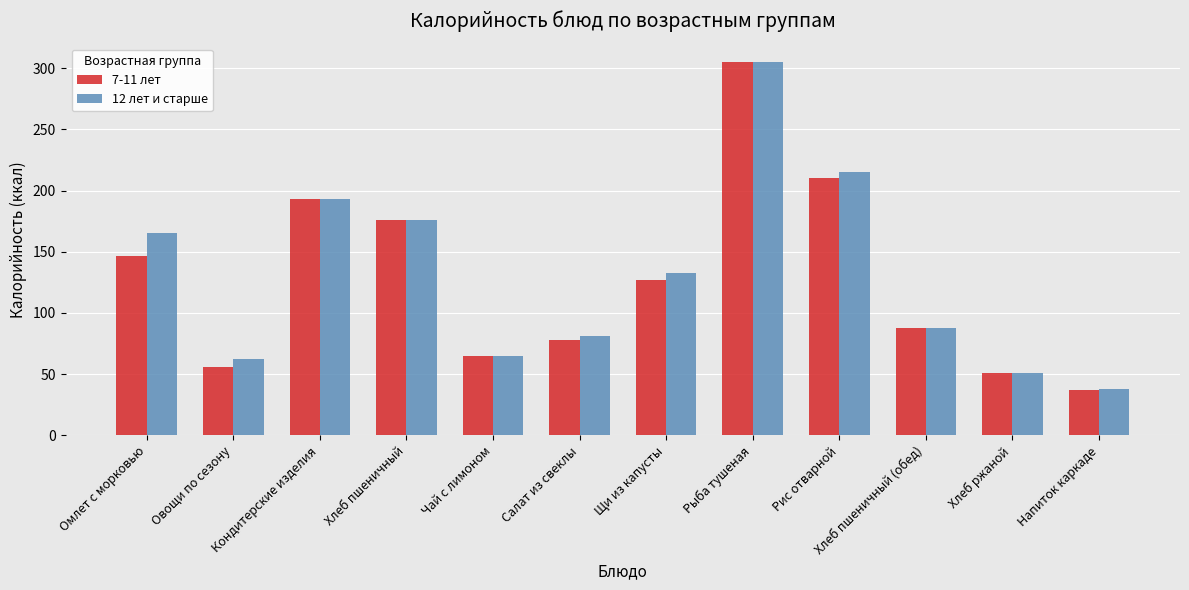

How many values in the 12 лет и старше series are below 132?

6